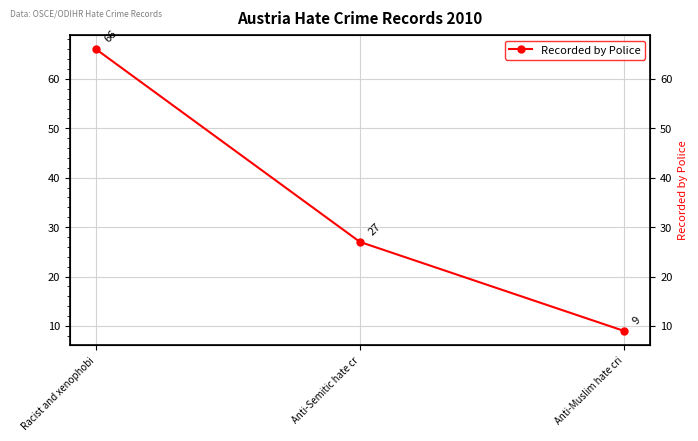

How many lines are shown in the chart?

1